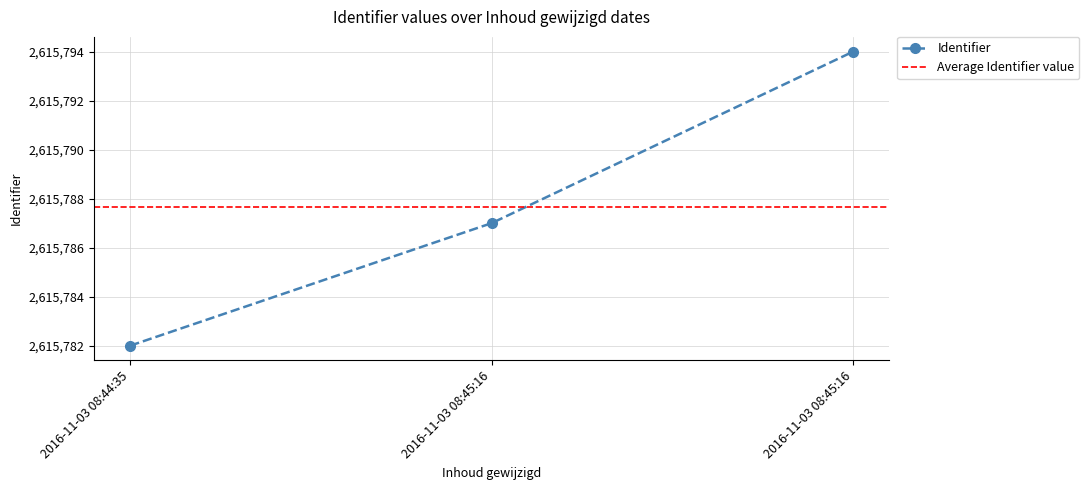

What is the average value?

2615788